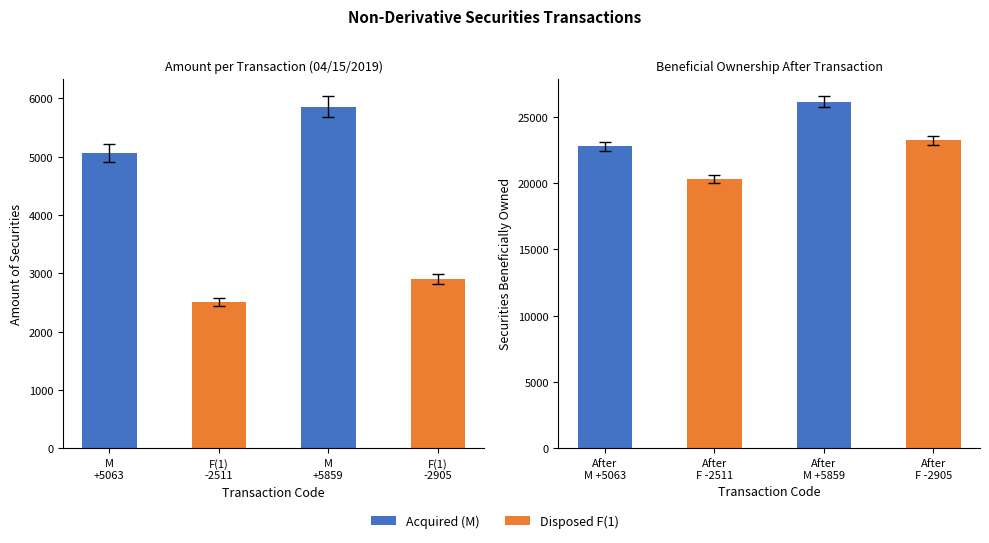

Reading right to left, extract all data points from this chart.

Amount: 2905	5859	2511	5063
Beneficial Amount: 23238	26143	20284	22795